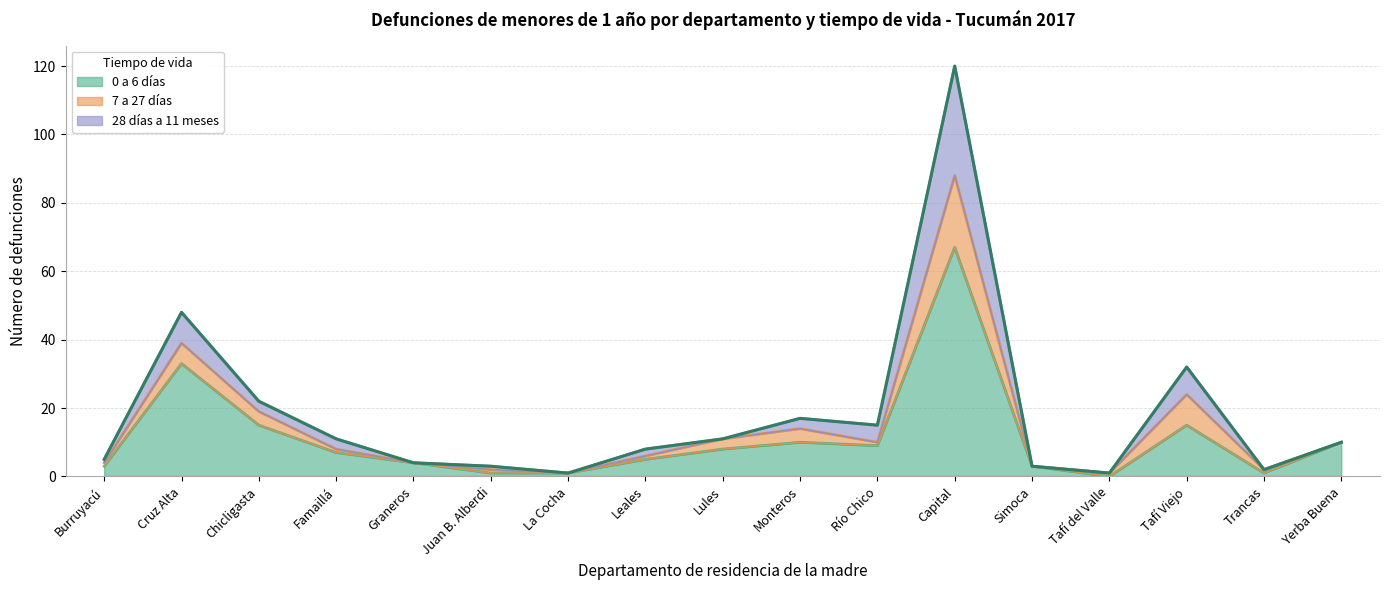

Count the number of categories in the chart.

17